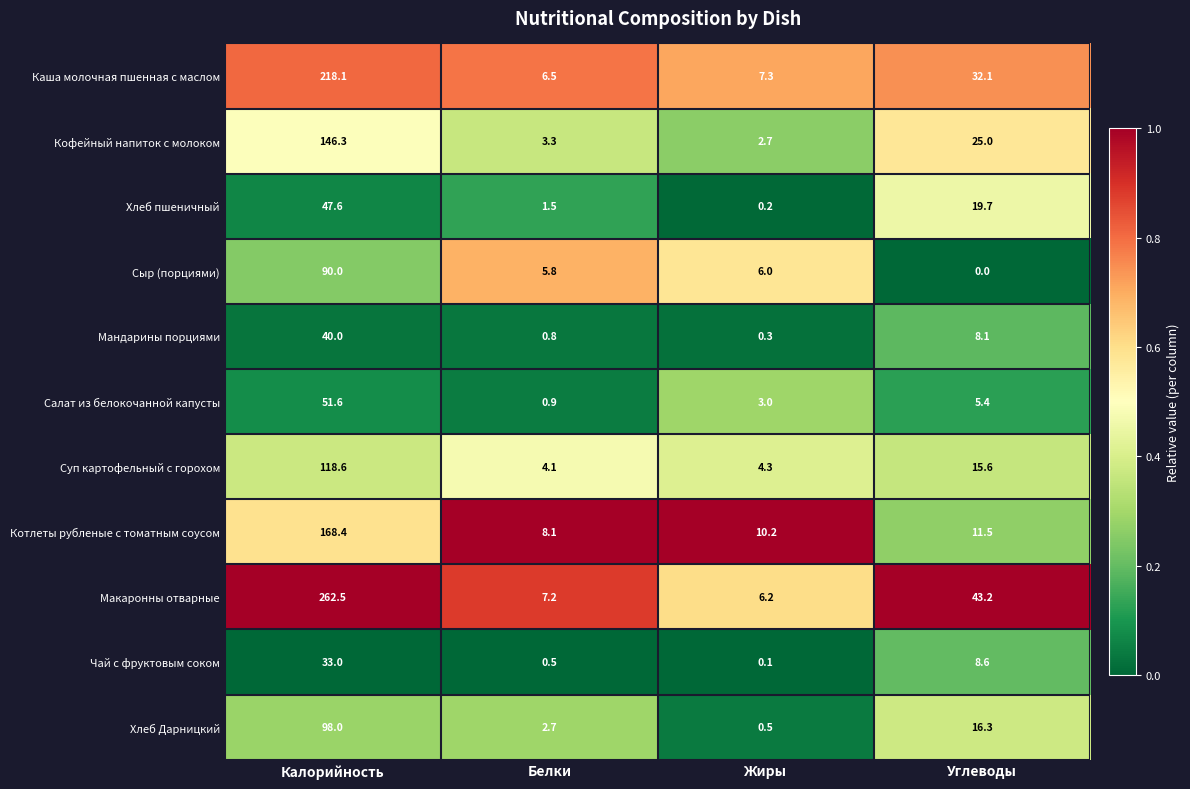

Where is Котлеты рубленые с томатным соусом nearest to the value 88?

Углеводы